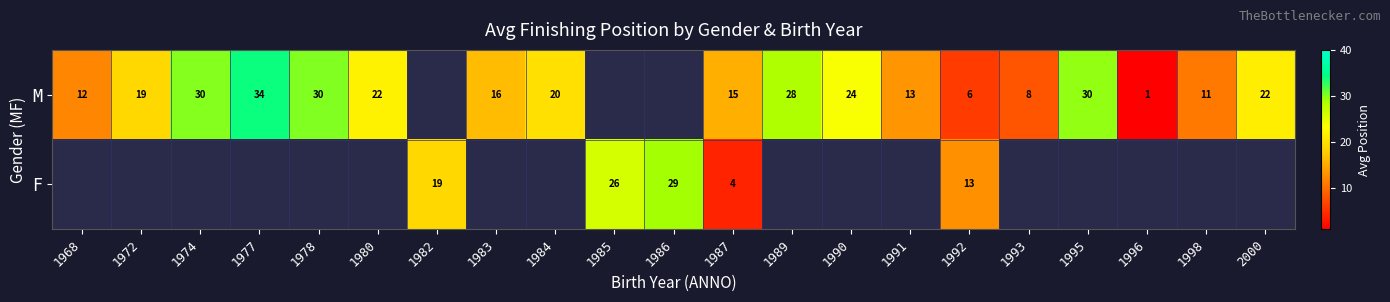

At how many categories does at least one series exceed 33?

1